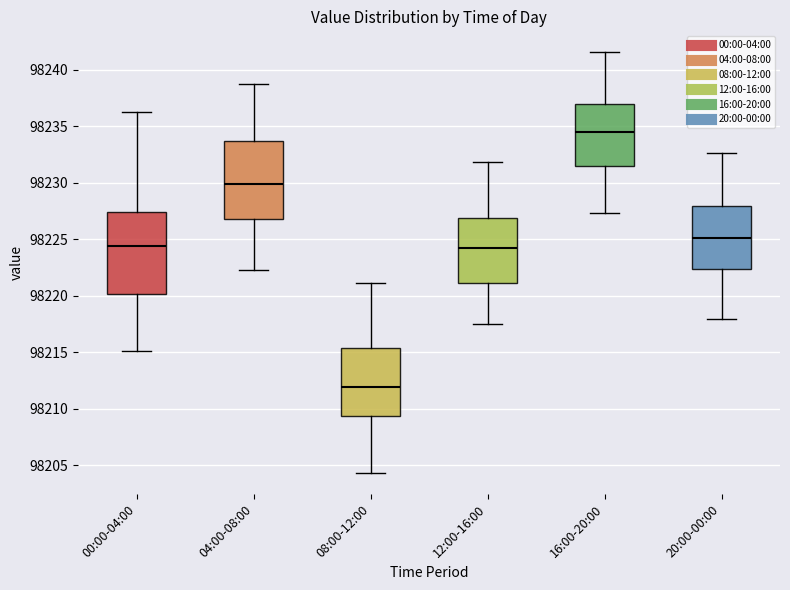

Reading left to right, transcribe this box plot: for each box, give where its median line is, the range the box spans, and where its two whiskers end, as read against the y-axis. The values are not printed on the chart, so give them approximately, as read against the axis.

00:00-04:00: median 98224.5, box 98220.0 to 98227.5, whiskers 98215.0 to 98236.0
04:00-08:00: median 98230.0, box 98227.0 to 98233.5, whiskers 98222.5 to 98239.0
08:00-12:00: median 98212.0, box 98209.5 to 98215.5, whiskers 98204.5 to 98221.0
12:00-16:00: median 98224.0, box 98221.0 to 98227.0, whiskers 98217.5 to 98232.0
16:00-20:00: median 98234.5, box 98231.5 to 98237.0, whiskers 98227.5 to 98241.5
20:00-00:00: median 98225.0, box 98222.5 to 98228.0, whiskers 98218.0 to 98232.5